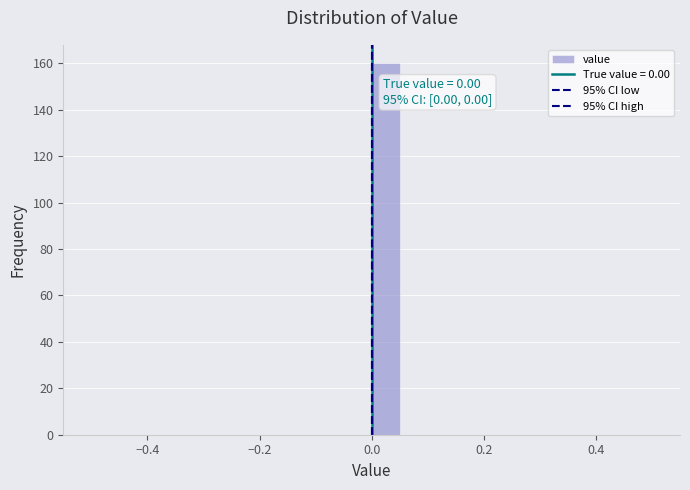

Around what value on the x-axis is the tallest bar? Give the approximate position of its centre, as read against the axis.

0.02